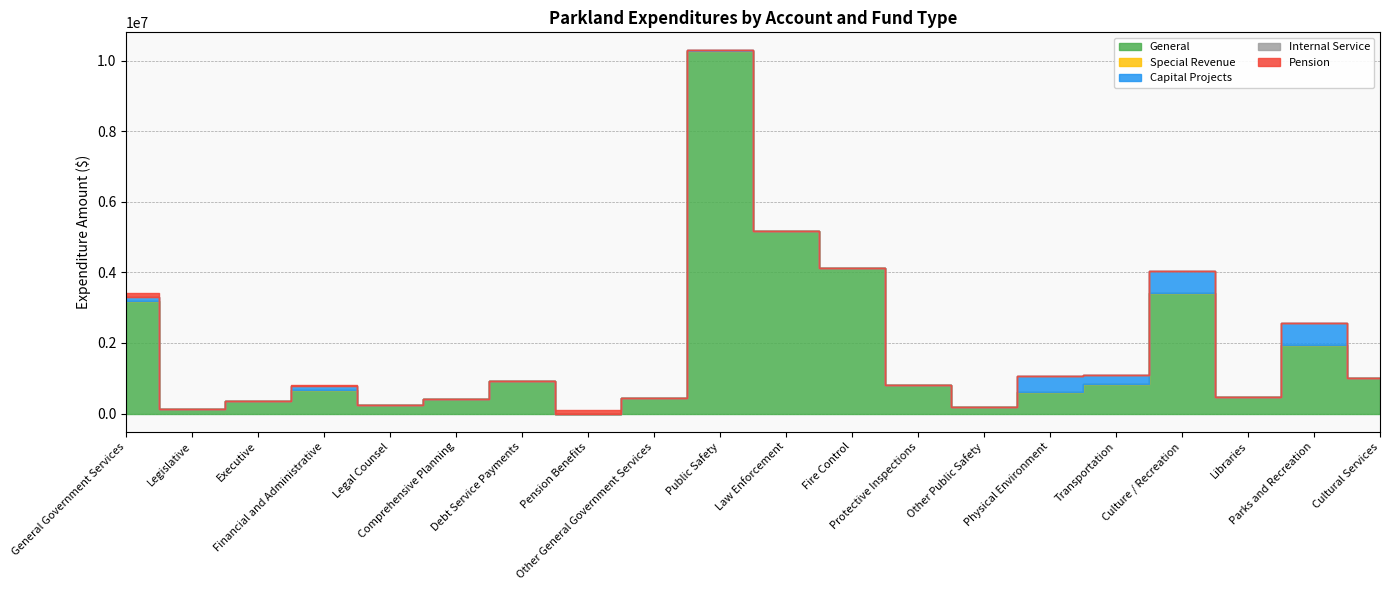

Reading left to right, transcribe all the data shown in this chart.

General: General Government Services=3188821	Legislative=126386	Executive=358740	Financial and Administrative=669533	Legal Counsel=254716	Comprehensive Planning=413543	Debt Service Payments=928539	Pension Benefits=0	Other General Government Services=437364	Public Safety=10288317	Law Enforcement=5174440	Fire Control=4134420	Protective Inspections=803916	Other Public Safety=175541	Physical Environment=619035	Transportation=829700	Culture / Recreation=3423622	Libraries=477118	Parks and Recreation=1948281	Cultural Services=998223
Special Revenue: General Government Services=0	Legislative=0	Executive=0	Financial and Administrative=0	Legal Counsel=0	Comprehensive Planning=0	Debt Service Payments=0	Pension Benefits=0	Other General Government Services=0	Public Safety=0	Law Enforcement=0	Fire Control=0	Protective Inspections=0	Other Public Safety=0	Physical Environment=0	Transportation=0	Culture / Recreation=0	Libraries=0	Parks and Recreation=0	Cultural Services=0
Capital Projects: General Government Services=103055	Legislative=0	Executive=0	Financial and Administrative=103055	Legal Counsel=0	Comprehensive Planning=0	Debt Service Payments=0	Pension Benefits=0	Other General Government Services=0	Public Safety=710	Law Enforcement=0	Fire Control=710	Protective Inspections=0	Other Public Safety=0	Physical Environment=436895	Transportation=258699	Culture / Recreation=608113	Libraries=0	Parks and Recreation=608113	Cultural Services=0
Internal Service: General Government Services=6316	Legislative=0	Executive=0	Financial and Administrative=6316	Legal Counsel=0	Comprehensive Planning=0	Debt Service Payments=0	Pension Benefits=0	Other General Government Services=0	Public Safety=0	Law Enforcement=0	Fire Control=0	Protective Inspections=0	Other Public Safety=0	Physical Environment=0	Transportation=0	Culture / Recreation=0	Libraries=0	Parks and Recreation=0	Cultural Services=0
Pension: General Government Services=127815	Legislative=0	Executive=0	Financial and Administrative=32792	Legal Counsel=0	Comprehensive Planning=0	Debt Service Payments=0	Pension Benefits=95023	Other General Government Services=0	Public Safety=0	Law Enforcement=0	Fire Control=0	Protective Inspections=0	Other Public Safety=0	Physical Environment=0	Transportation=0	Culture / Recreation=0	Libraries=0	Parks and Recreation=0	Cultural Services=0